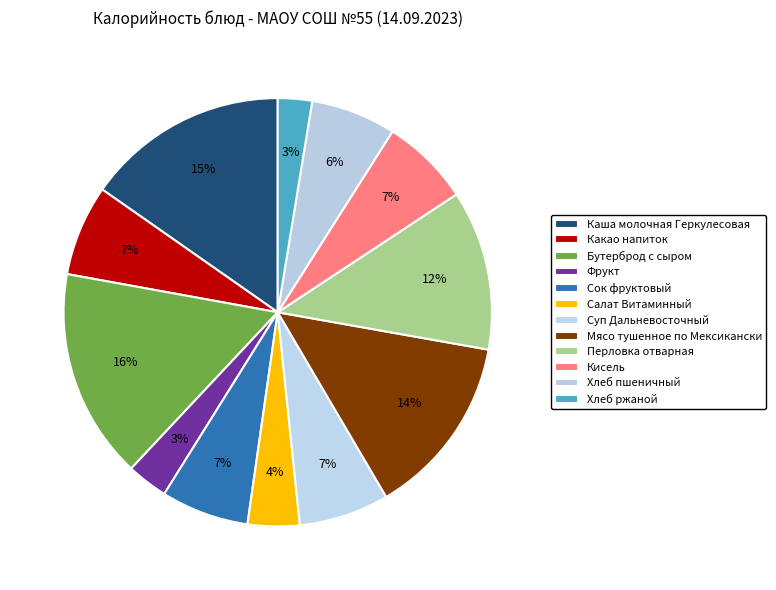

To the nearest percent, what is the combined percentage of Перловка отварная and Мясо тушенное по Мексикански?

26%